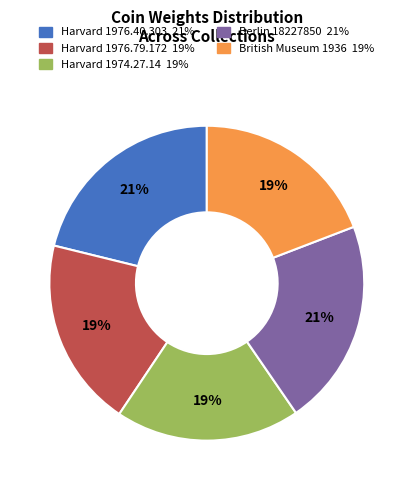

Does Harvard 1976.40.303 represent more than half of the total?

No